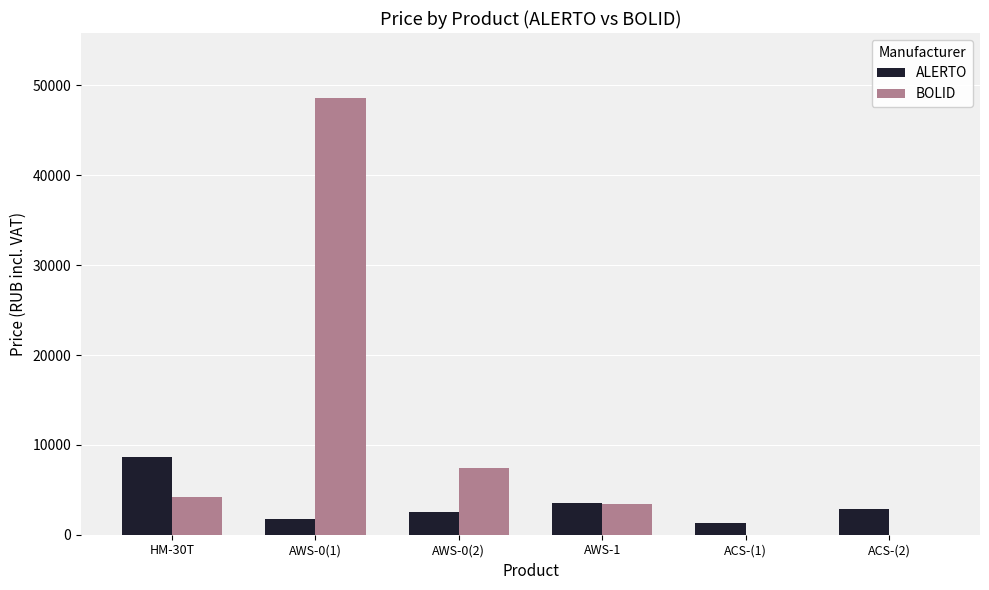

At which label does ALERTO first exceed 2843?

HM-30T